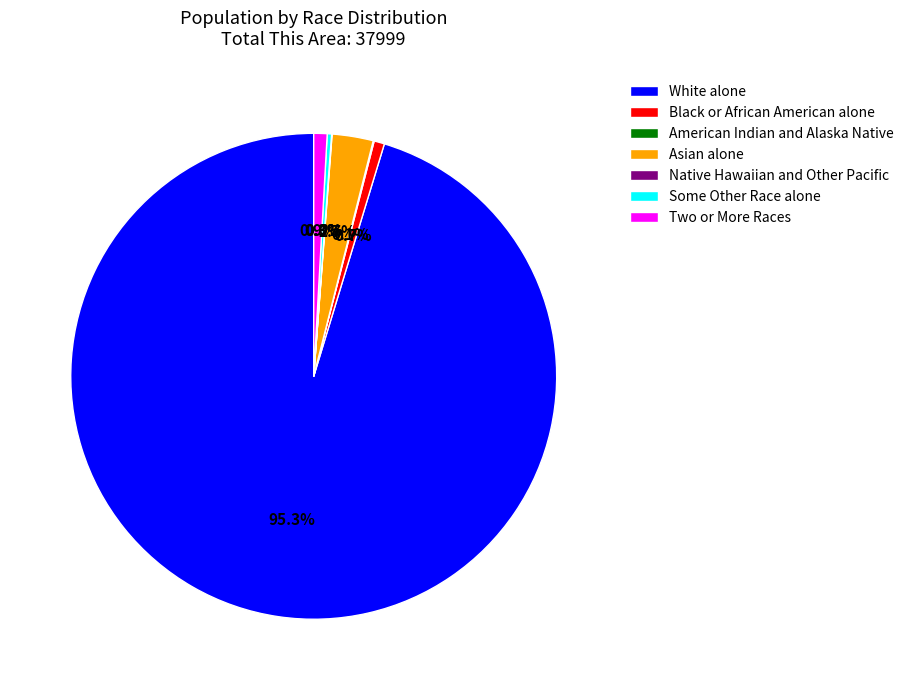

To the nearest percent, what is the combined percentage of Two or More Races and Black or African American alone?

2%